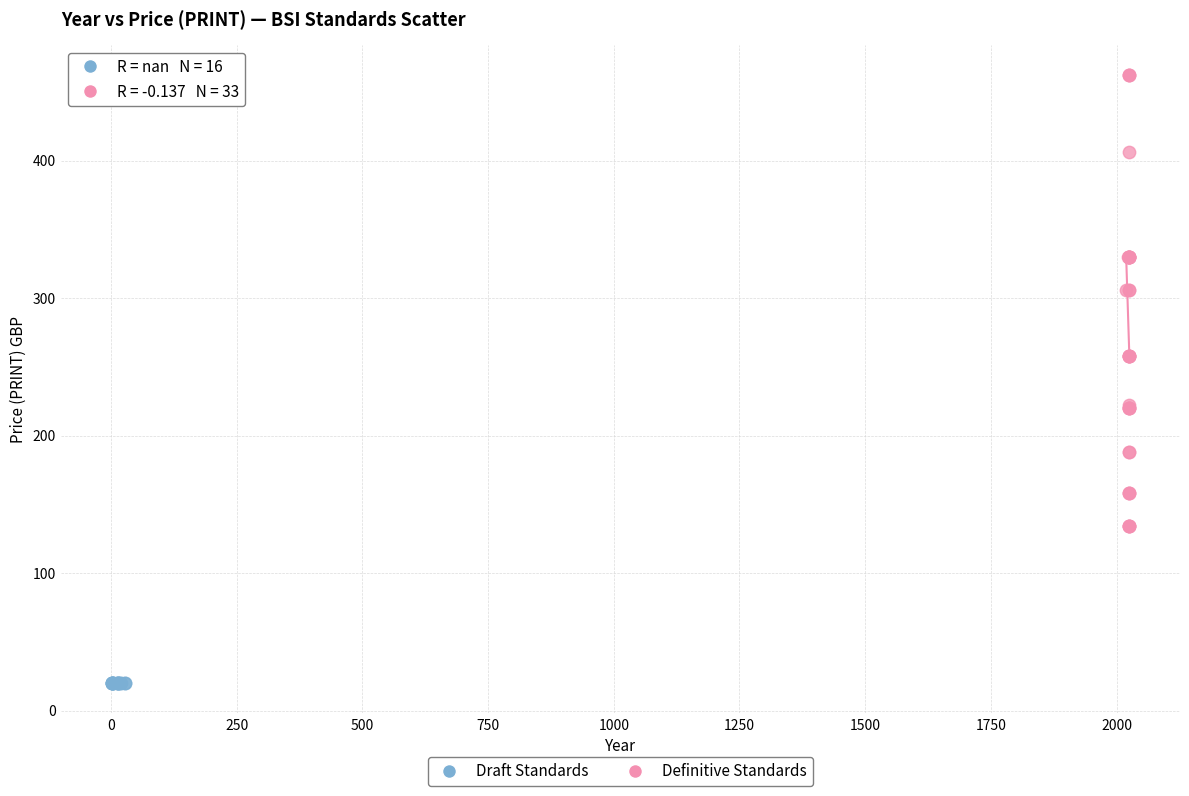

Which series reaches the minimum Y coordinate?

Draft Standards